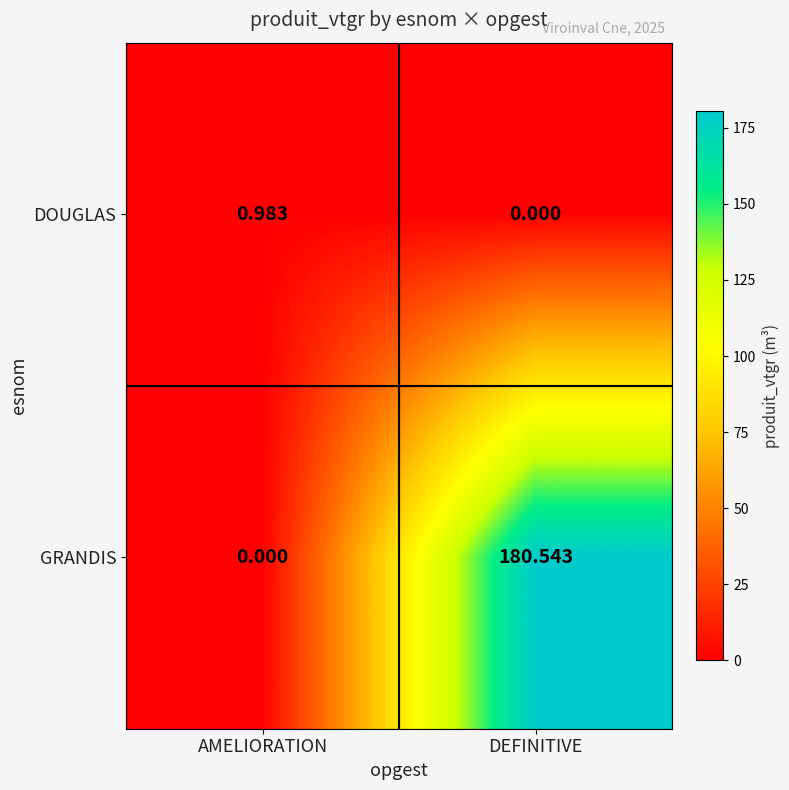

Which series has the largest total across all categories?

GRANDIS